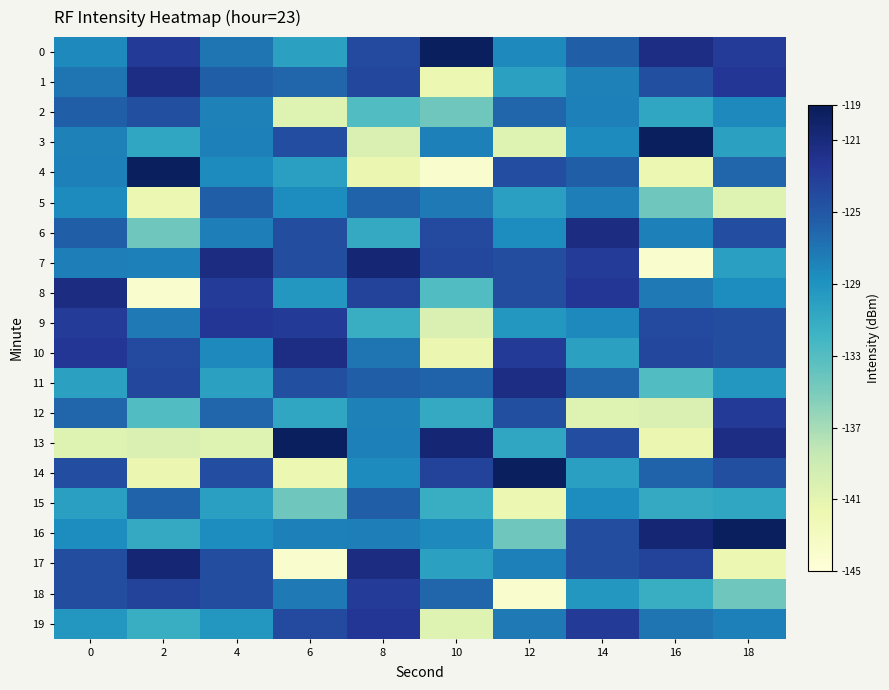

How many categories are shown in the chart?

10